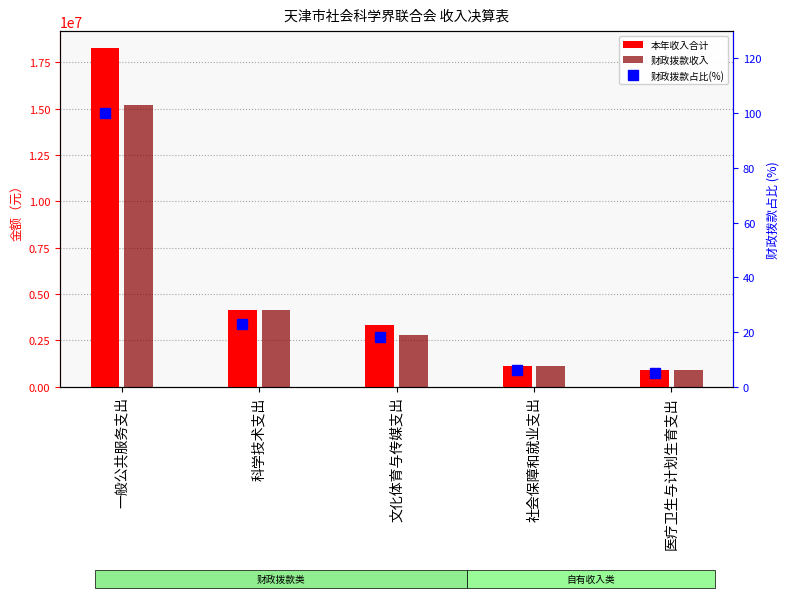

Which series changed the most between 一般公共服务支出 and 医疗卫生与计划生育支出?

本年收入合计